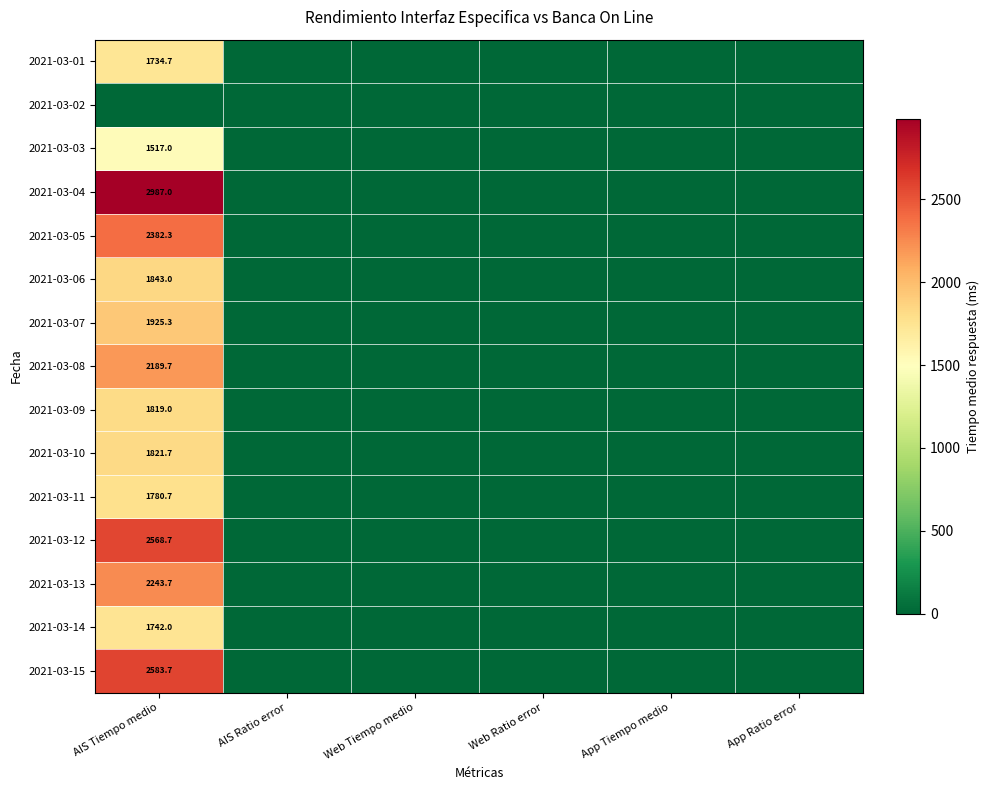

The 2021-03-11 series shows 620.3 at AIS Tiempo medio. True or false?

False